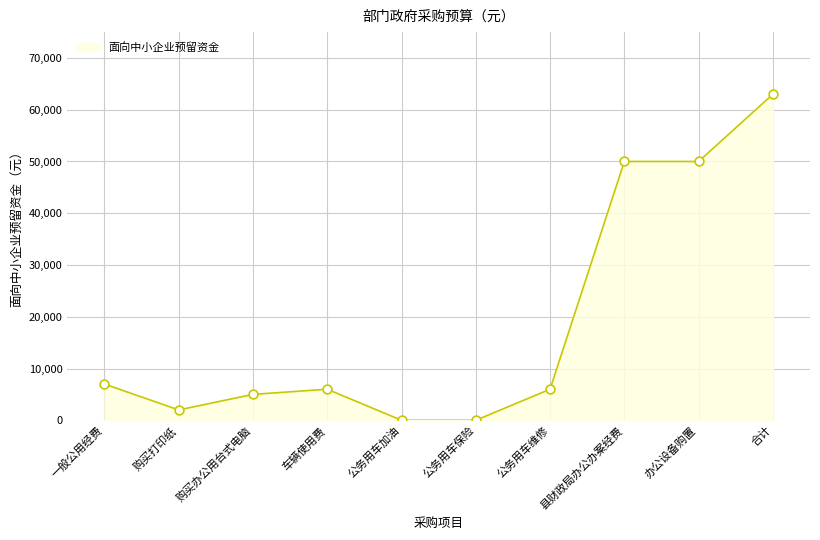

What is the change in value from 购买打印纸 to 车辆使用费?

+4000.0